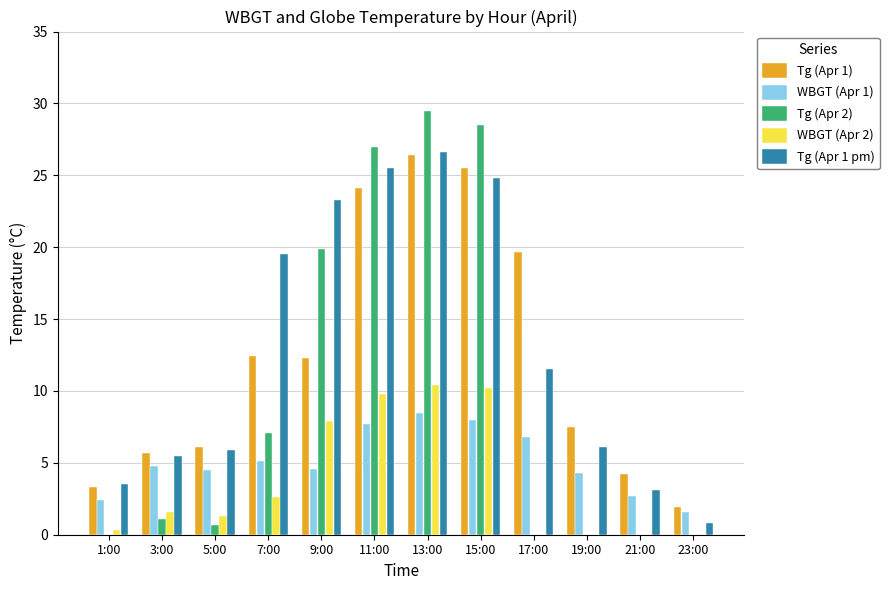

What is the total value across all series at 11:00?

94.1